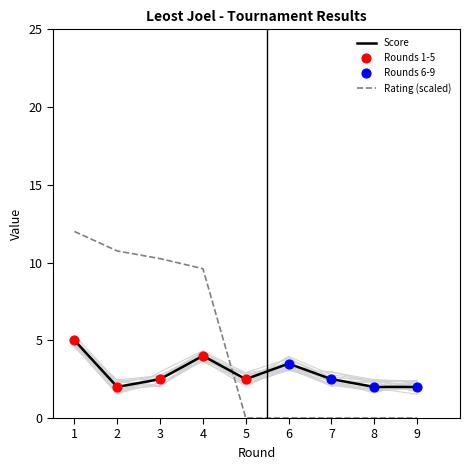

Which series has the largest total across all categories?

Rating